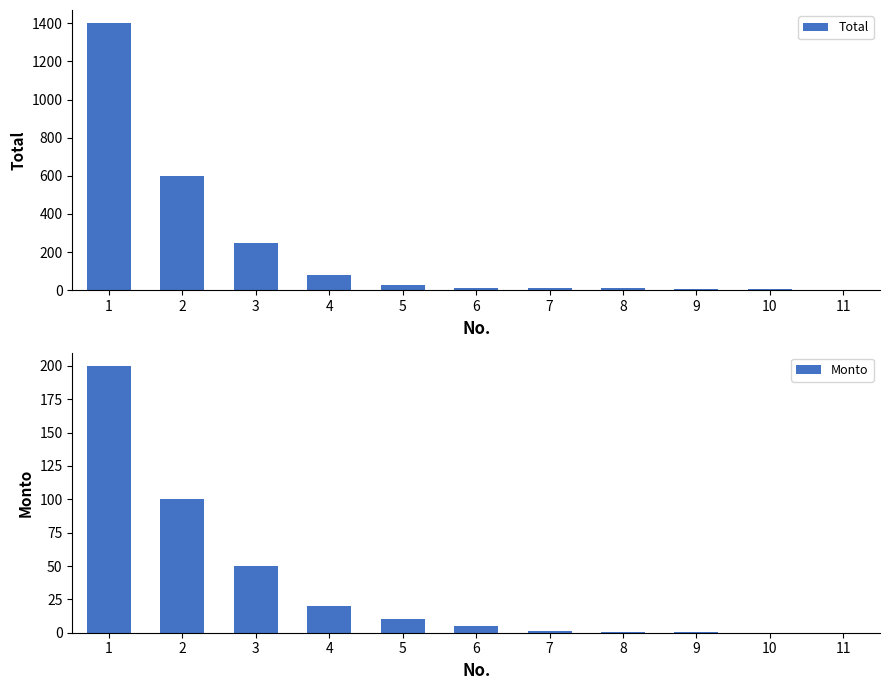

Read the Monto value at 5.

10.0